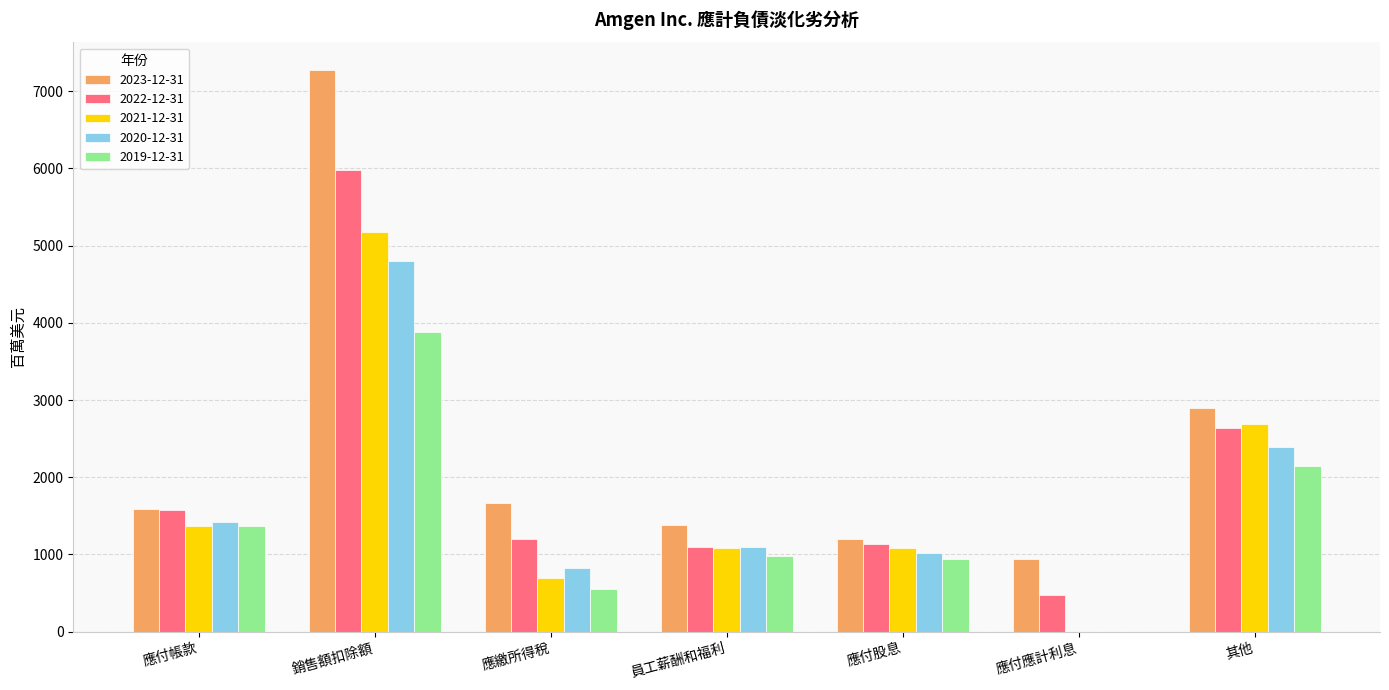

The value of 2021-12-31 at 應付帳款 is 1366. True or false?

True